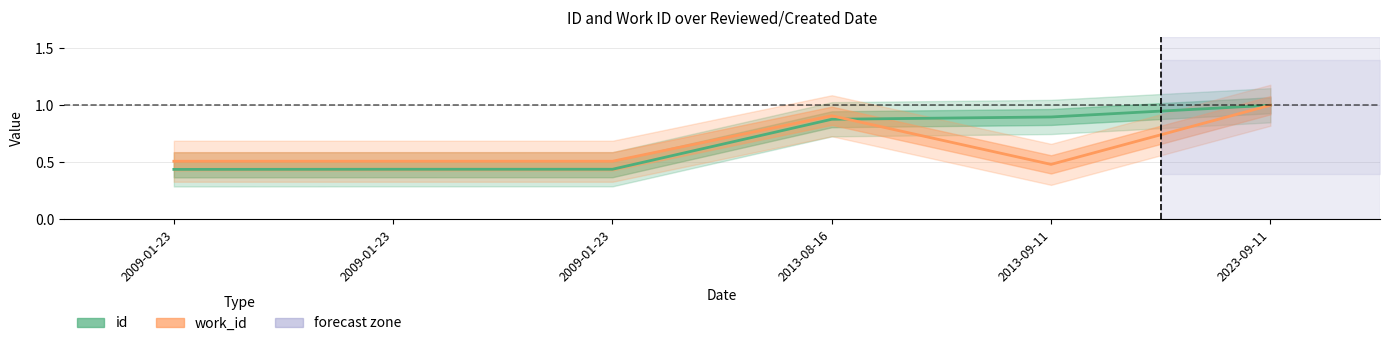

Does the chart have visible grid lines?

Yes